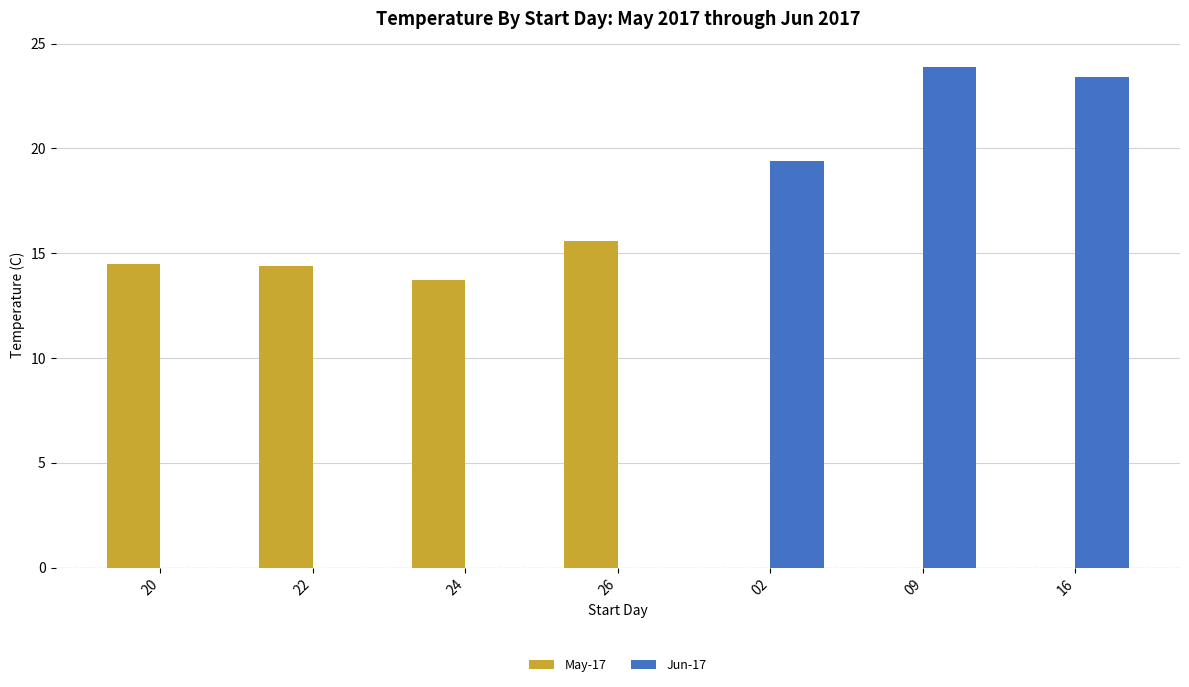

The Jun-17 series shows 23.4 at 16. True or false?

True